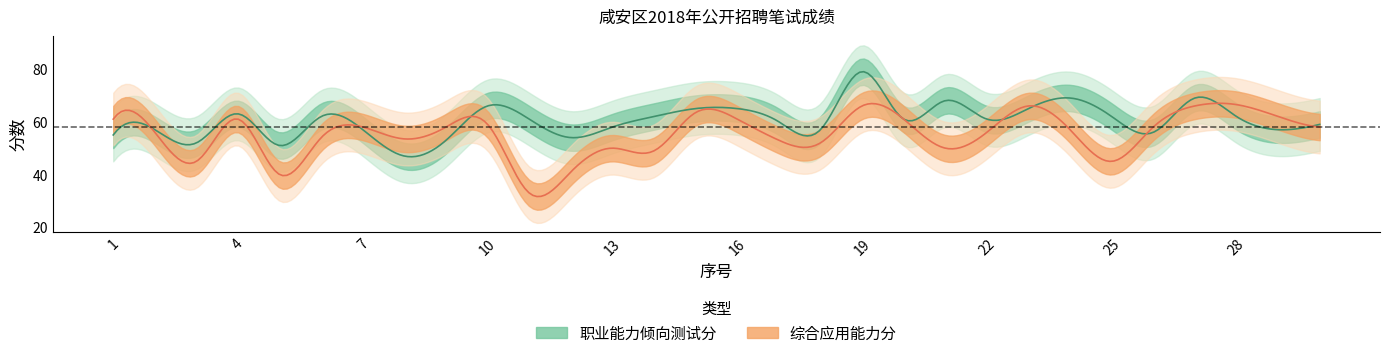

What is the value of the 职业能力倾向测试分 point at the 9th from the left?

53.0